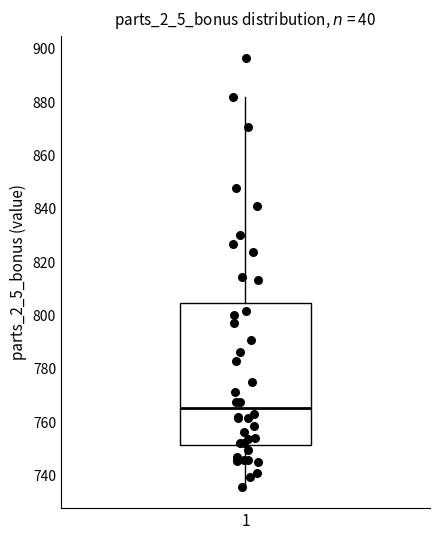

Transcribe this box plot: give where the median line is, the range the box spans, and where the two whiskers end, as read against the y-axis. The values are not printed on the chart, so give them approximately, as read against the axis.

median 766, box 752 to 804, whiskers 736 to 882